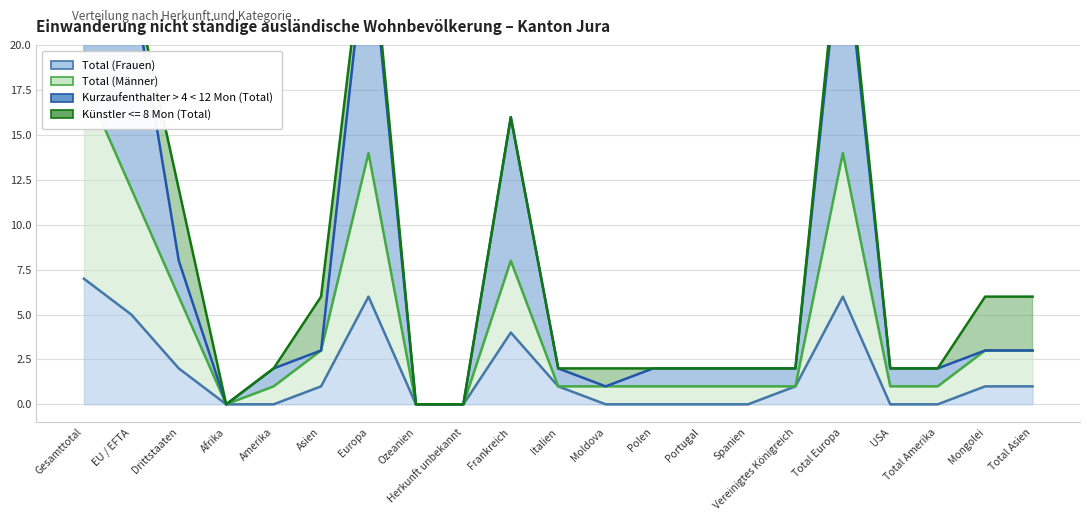

List the labels in order of Kurzaufenthalter > 4 < 12 Mon (Total) value, largest first.

Gesamttotal, Europa, Total Europa, EU / EFTA, Frankreich, Drittstaaten, Asien, Mongolei, Total Asien, Amerika, Italien, Polen, Portugal, Spanien, Vereinigtes Königreich, USA, Total Amerika, Moldova, Afrika, Ozeanien, Herkunft unbekannt